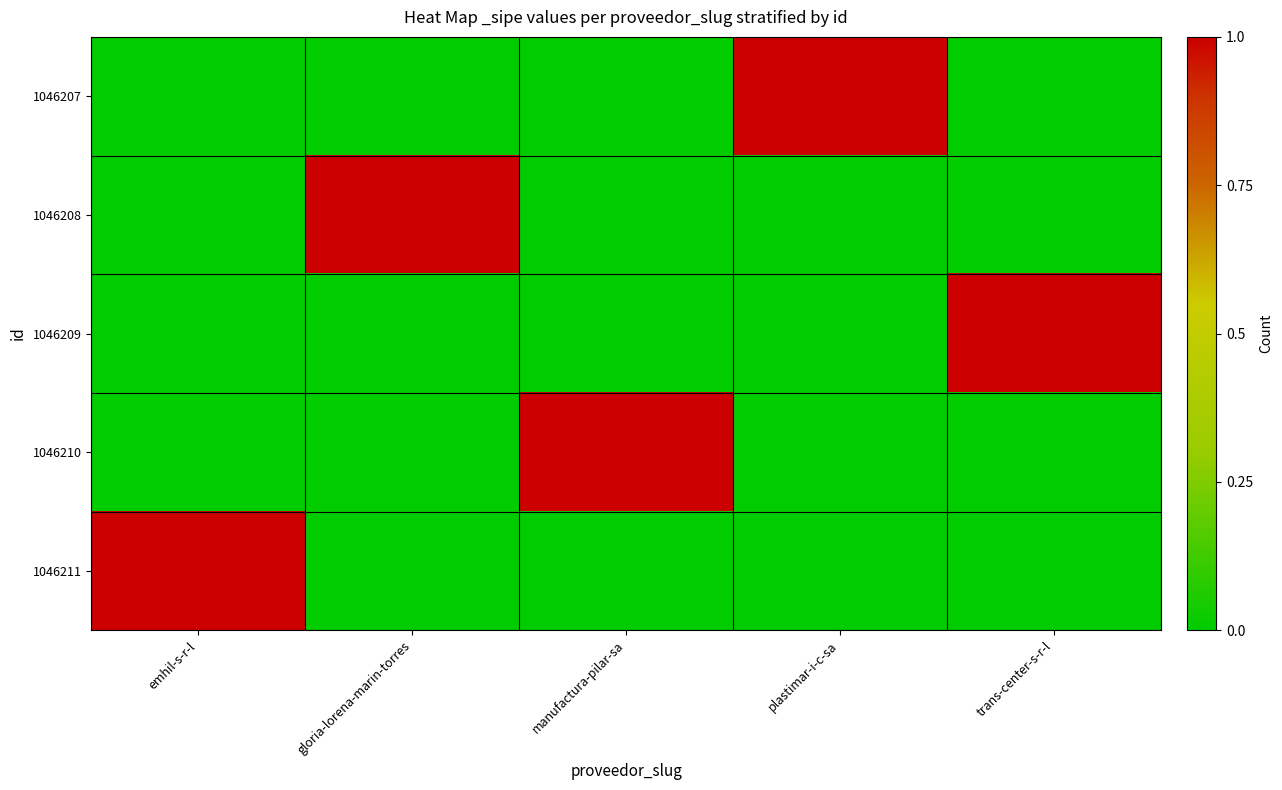

Count the number of categories in the chart.

5